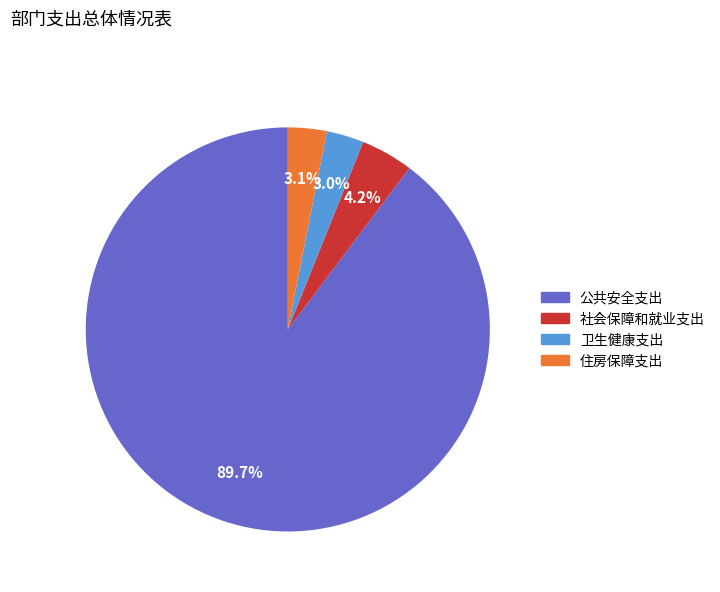

To the nearest percent, what is the difference between the 卫生健康支出 and 社会保障和就业支出 slice percentages?

1%